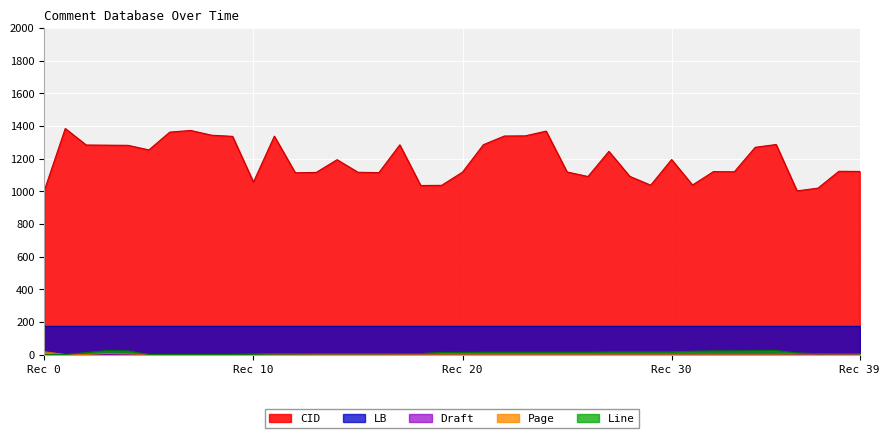

How many series are shown in this chart?

5